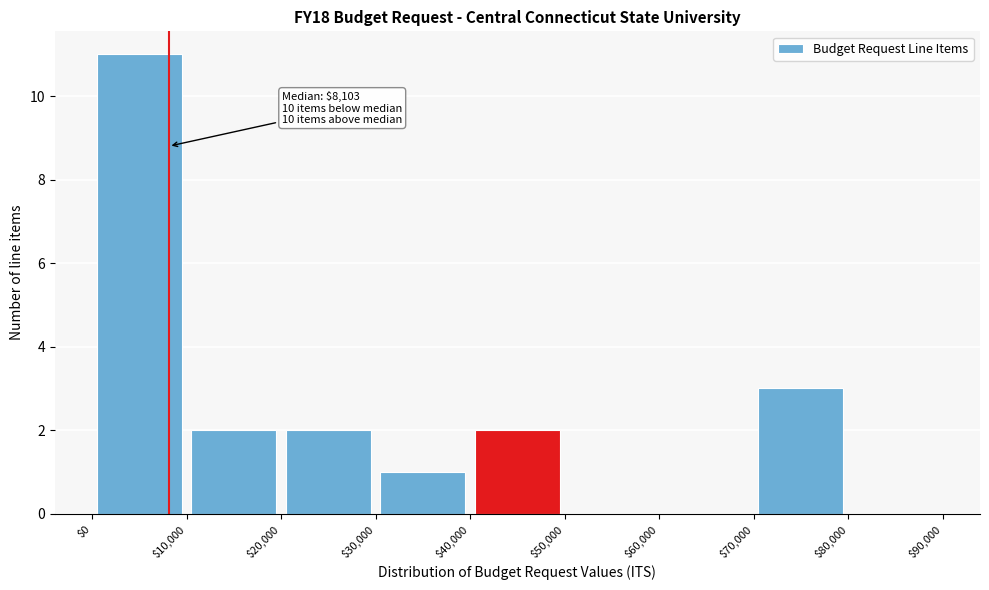

Which range on the x-axis has the tallest bar?

$0 to $10,000